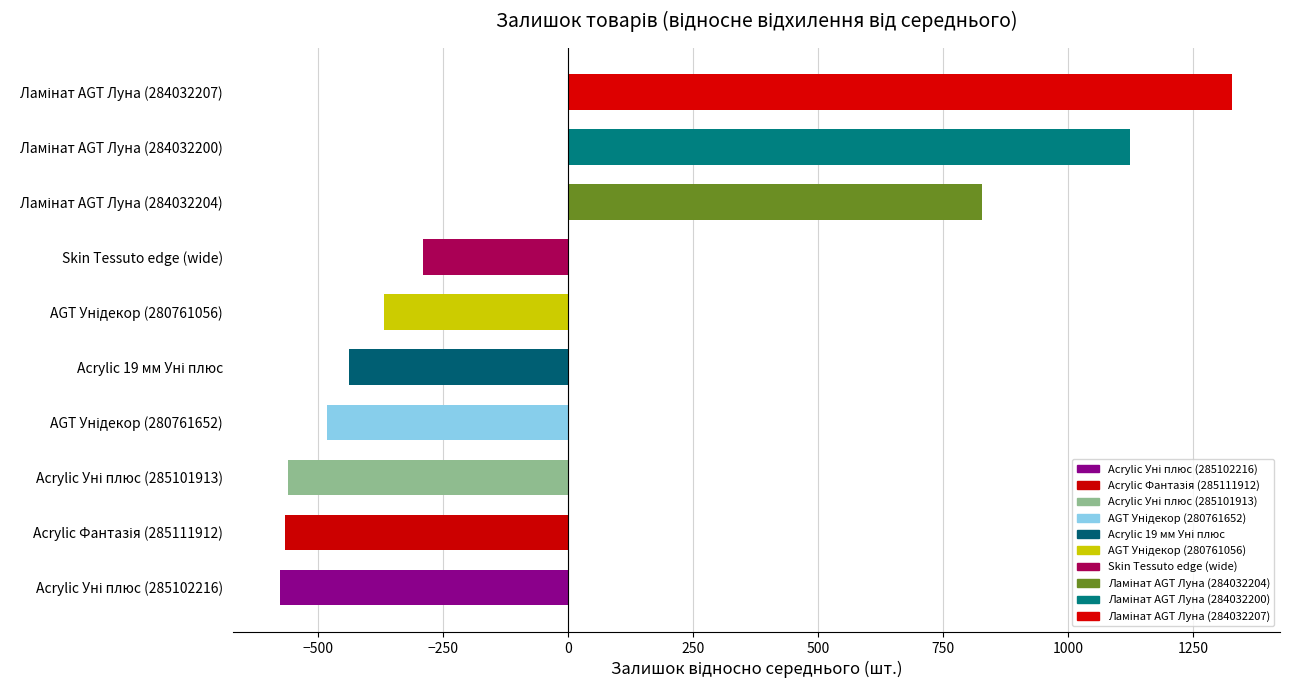

What is the maximum value shown in the chart?

1328.4